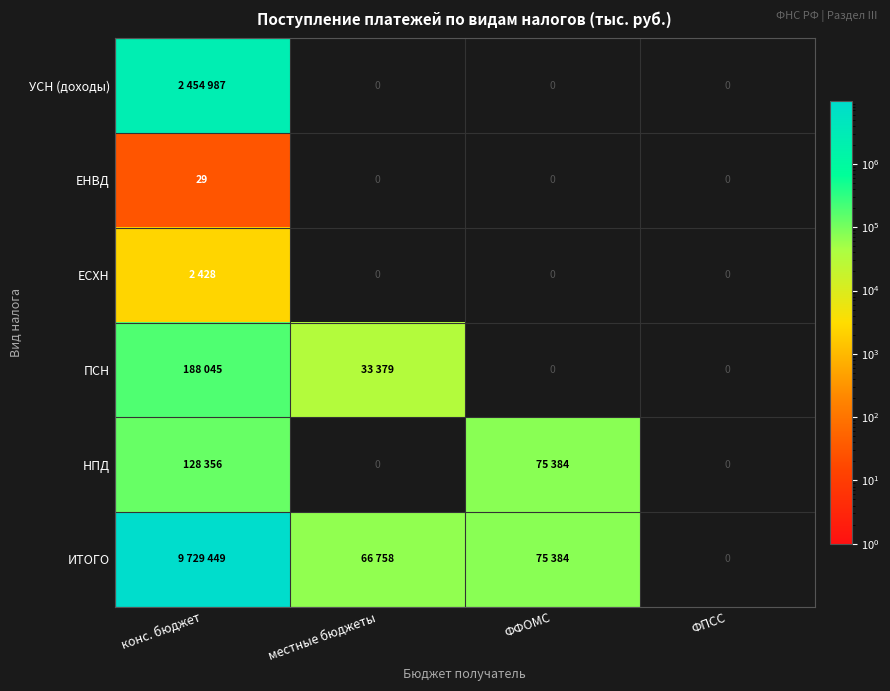

How many positive values does the ПСН series have?

2